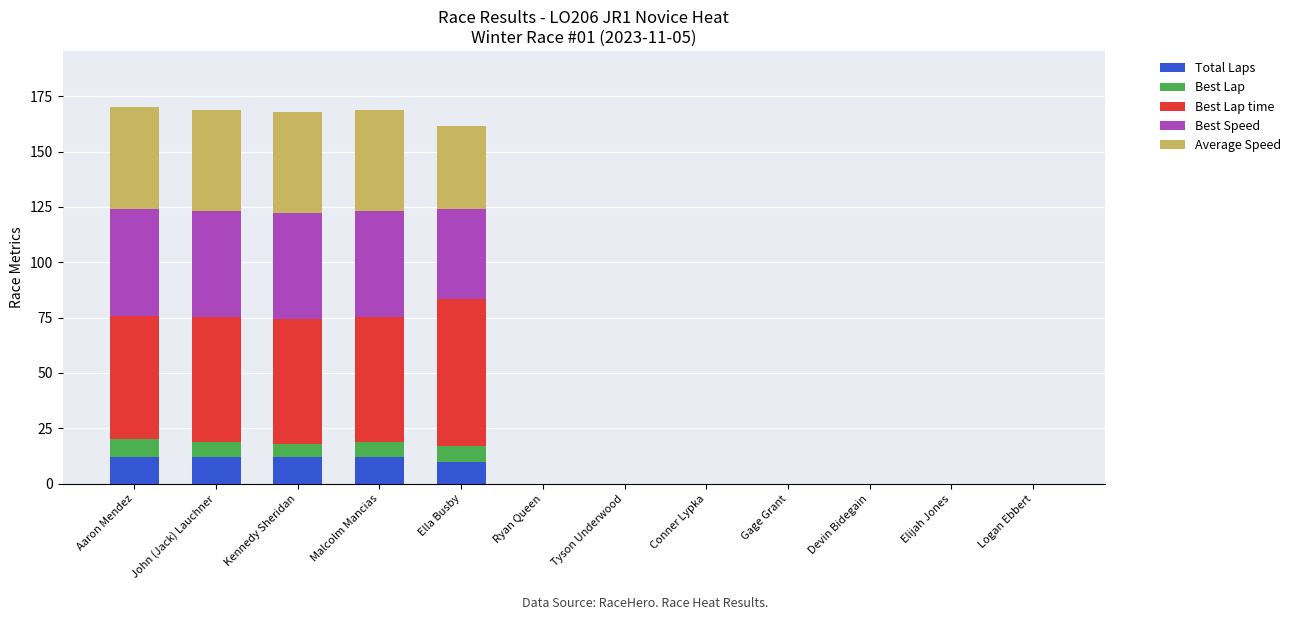

What is the total value across all series at Malcolm Mancias?

168.7